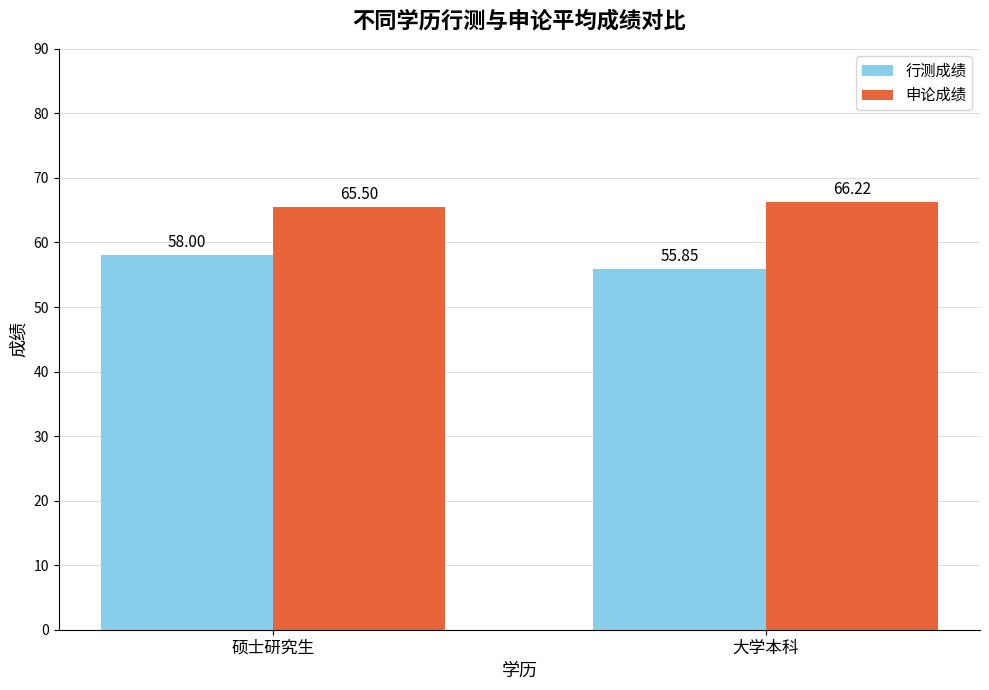

What is the label of the 2nd bar from the left?

大学本科